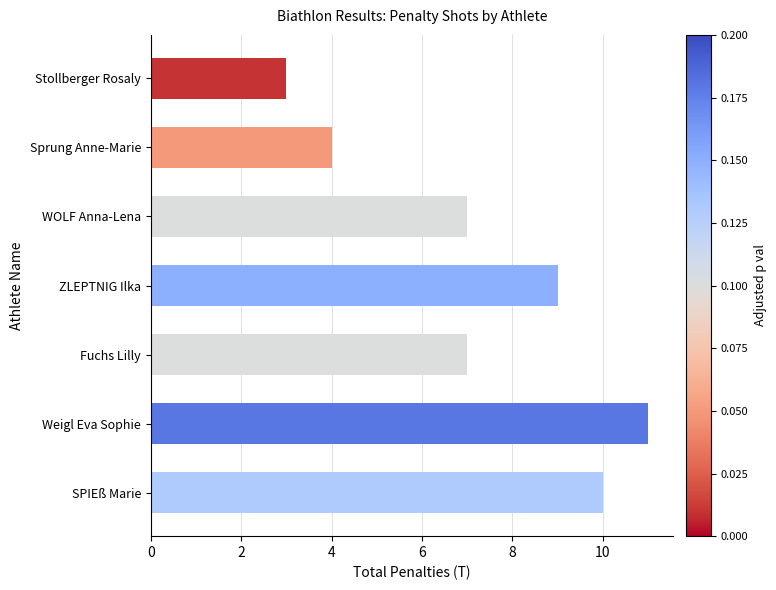

The value at WOLF Anna-Lena is 10. True or false?

False